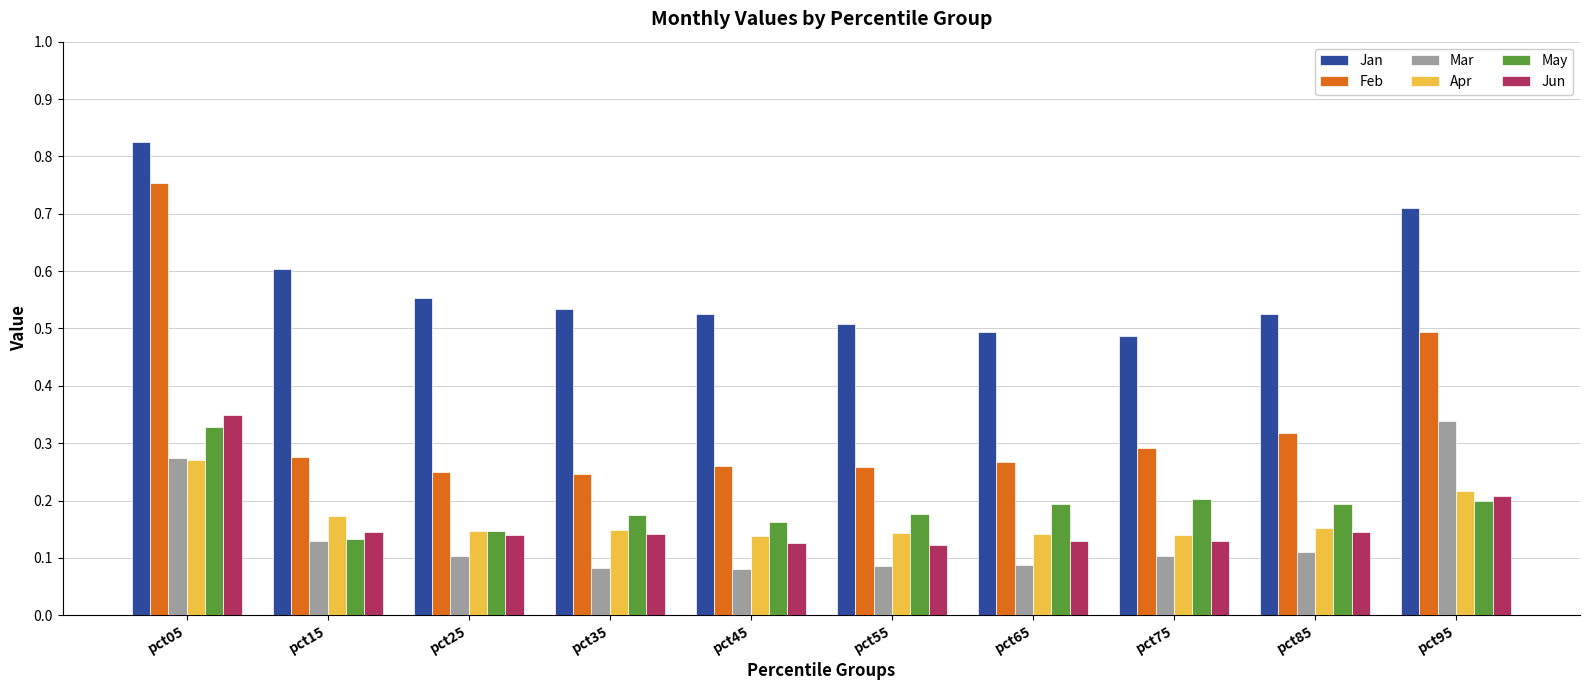

Which category has the highest value in the Mar series?

pct95